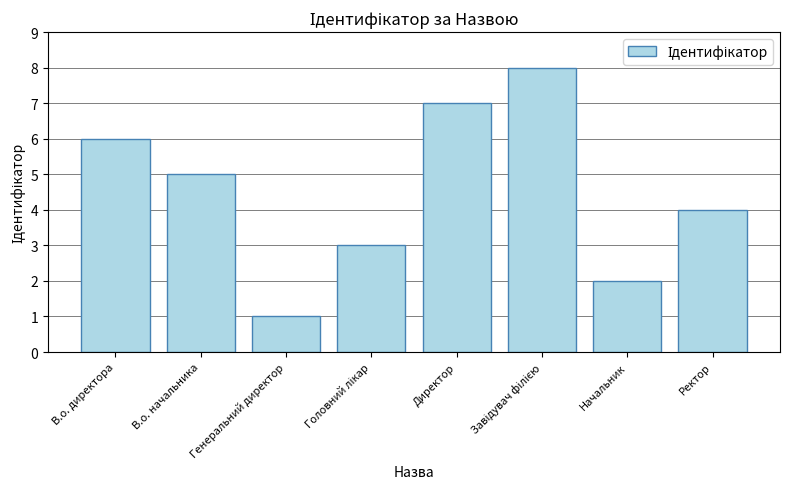

What is the change in value from Генеральний директор to Начальник?

+1